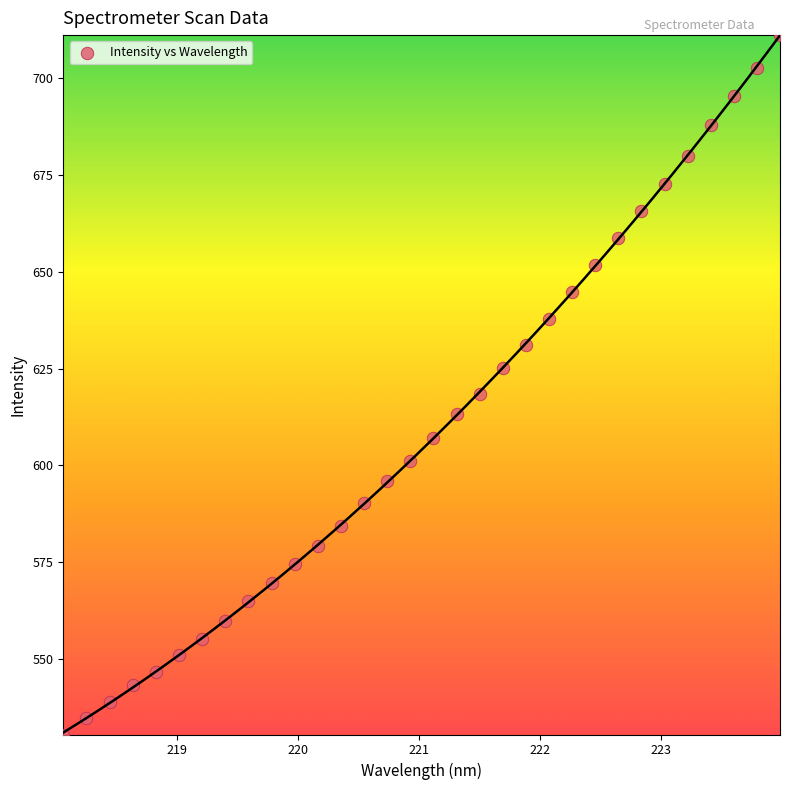

What is the range of Y values (max minus min)?

180.6